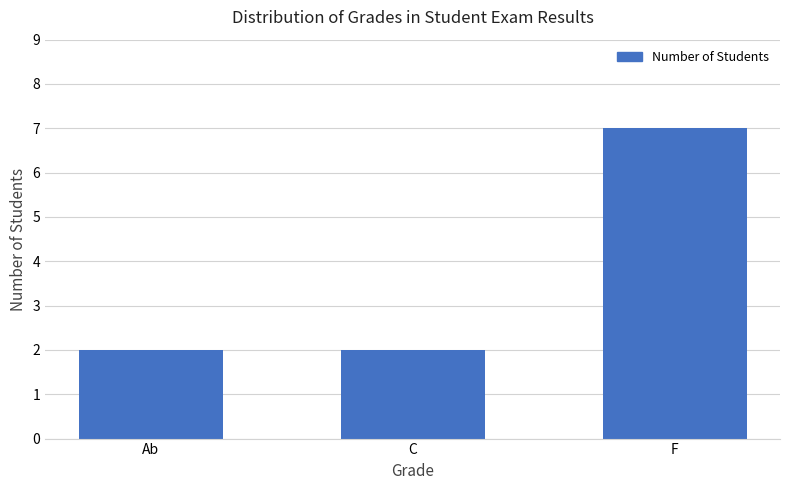

Reading left to right, what are all the values shown in this chart?

Ab=2	C=2	F=7